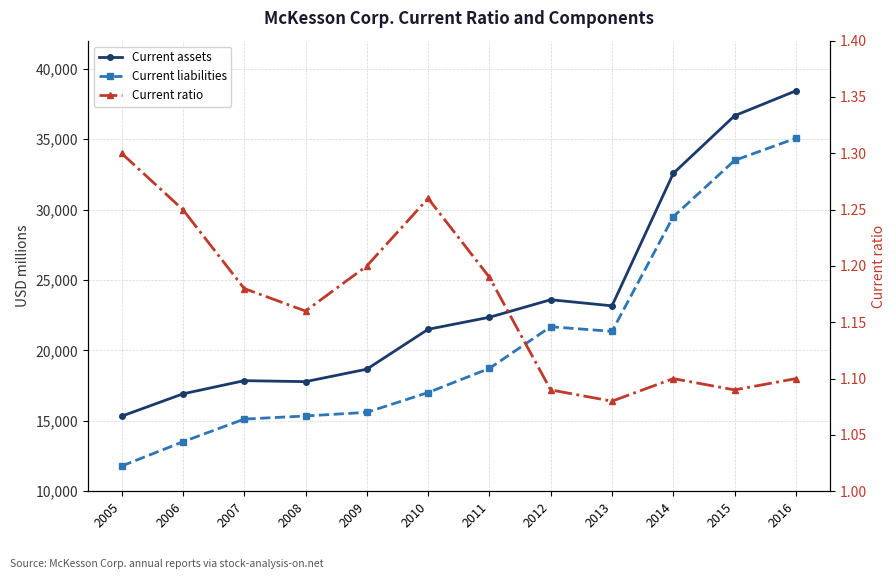

How many interior local valleys does the Current assets series have?

2